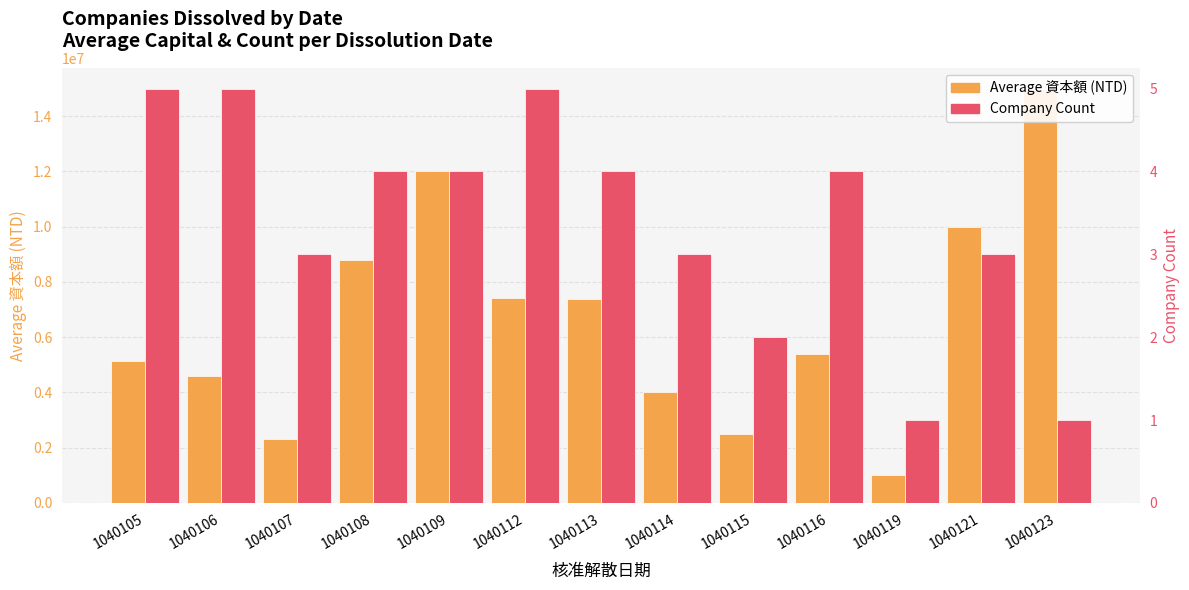

Is it true that Average 資本額 (NTD) equals 7032956 at 1040114?

False